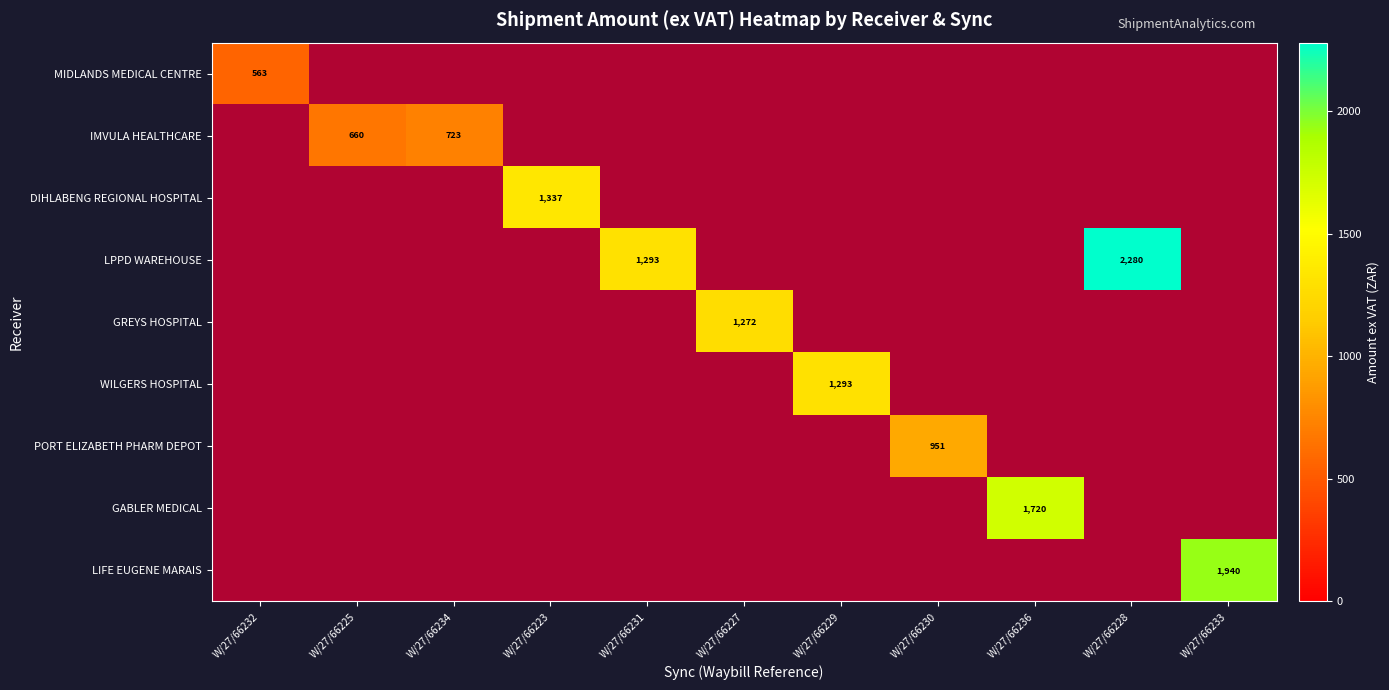

The WILGERS HOSPITAL series shows 0.4 at W/27/66230. True or false?

False